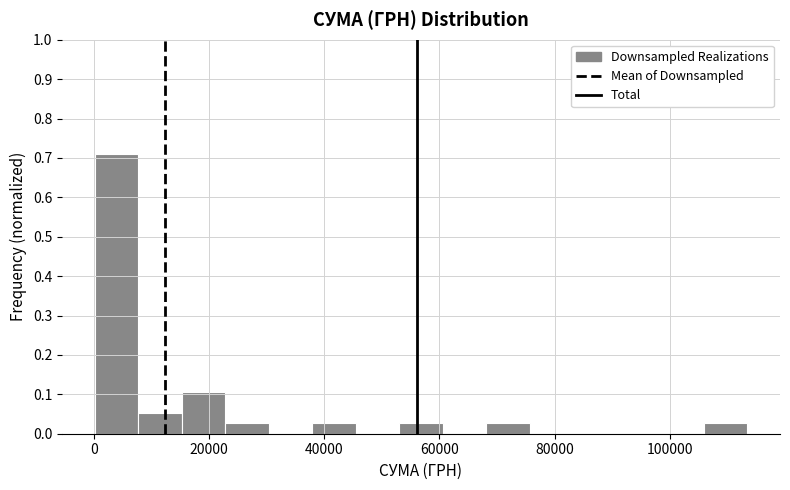

Around what value on the x-axis is the tallest bar? Give the approximate position of its centre, as read against the axis.

4000